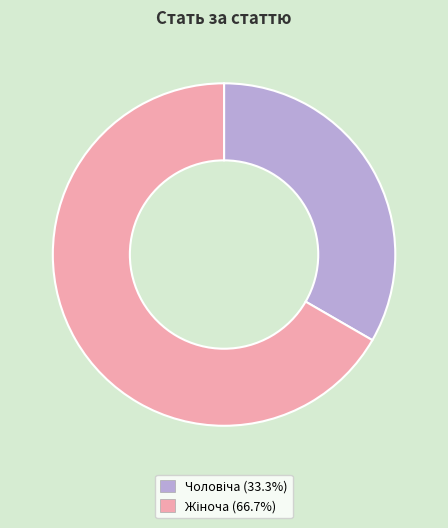

How many segments does this pie chart have?

2